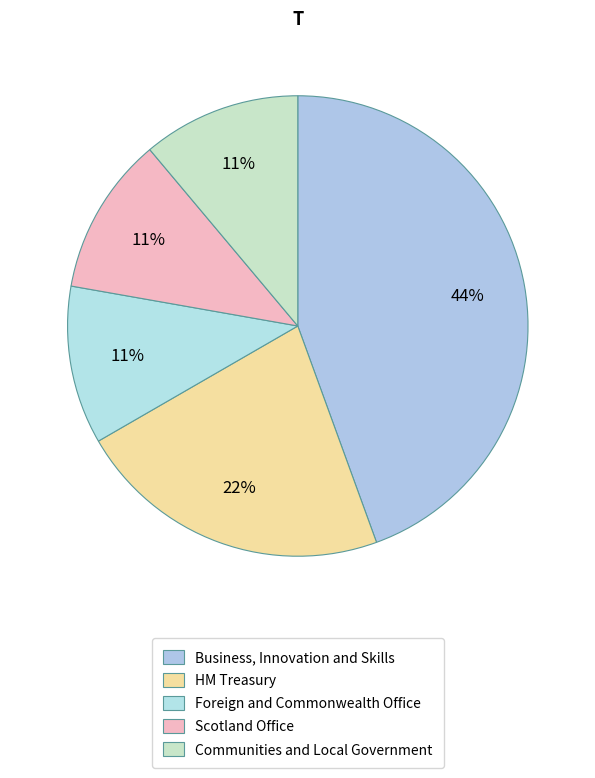

Does Foreign and Commonwealth Office represent more than half of the total?

No